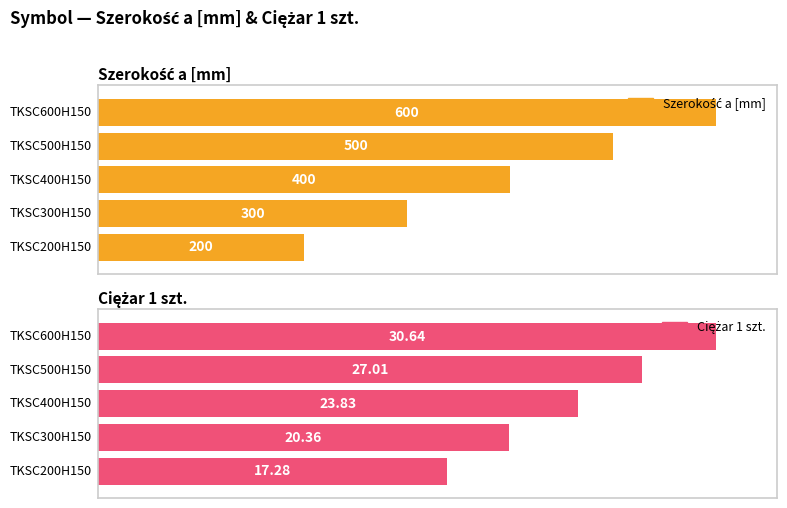

Reading left to right, transcribe all the data shown in this chart.

Szerokość a [mm]: 200.0	300.0	400.0	500.0	600.0
Ciężar 1 szt.: 17.3	20.4	23.8	27.0	30.6